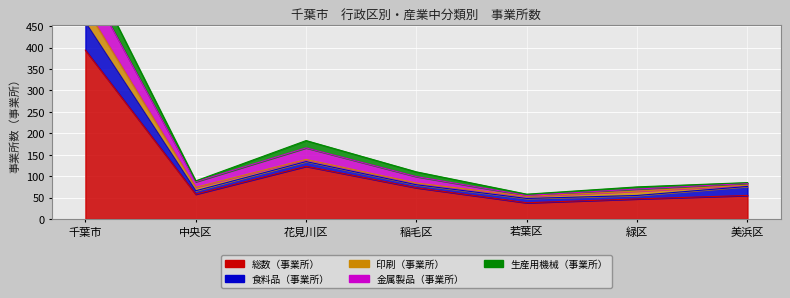

What is the difference between the maximum and minimum values in the 生産用機械（事業所） series?

38